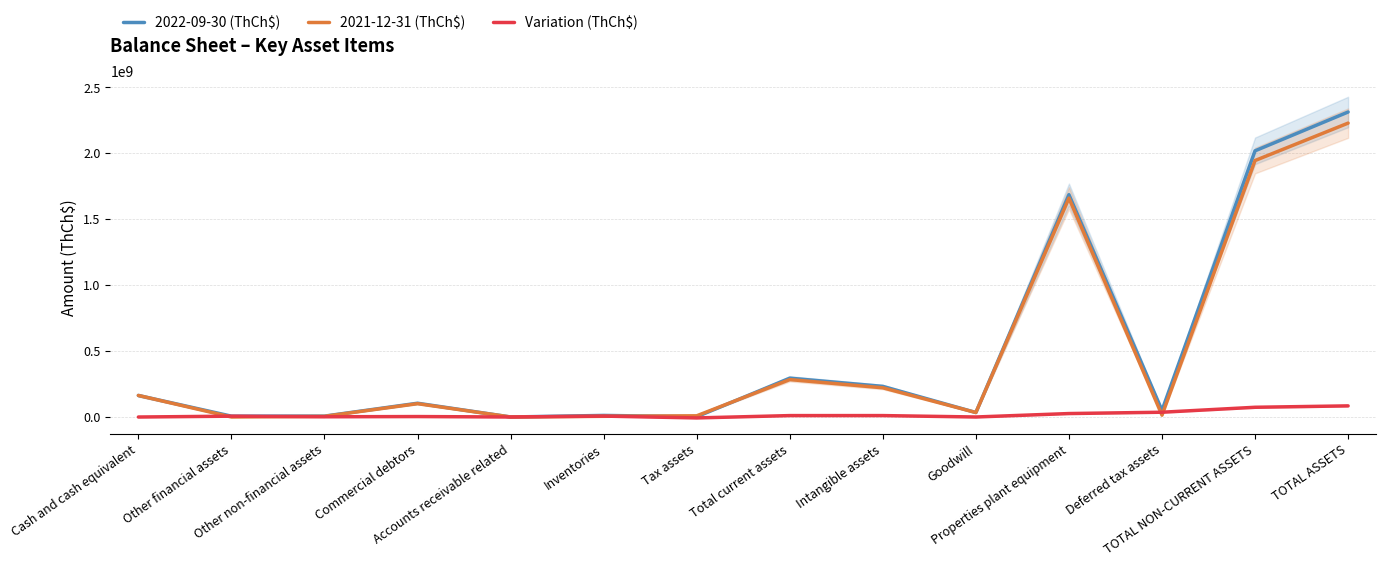

Which series has the widest spread of values?

2022-09-30 (ThCh$)